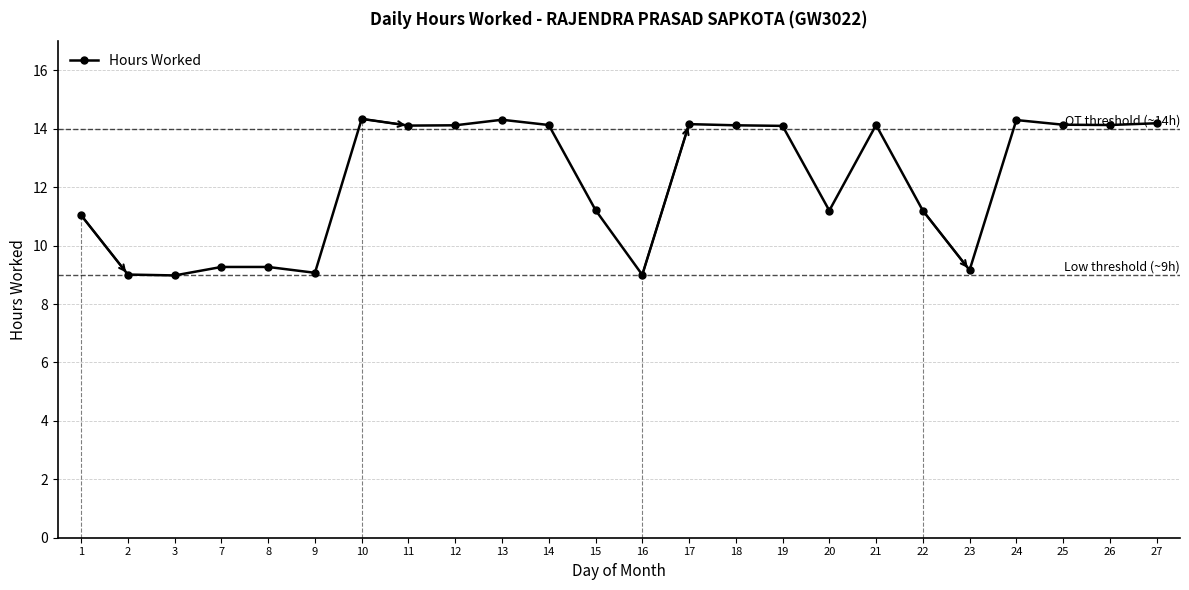

What is the sum of all values?

292.7